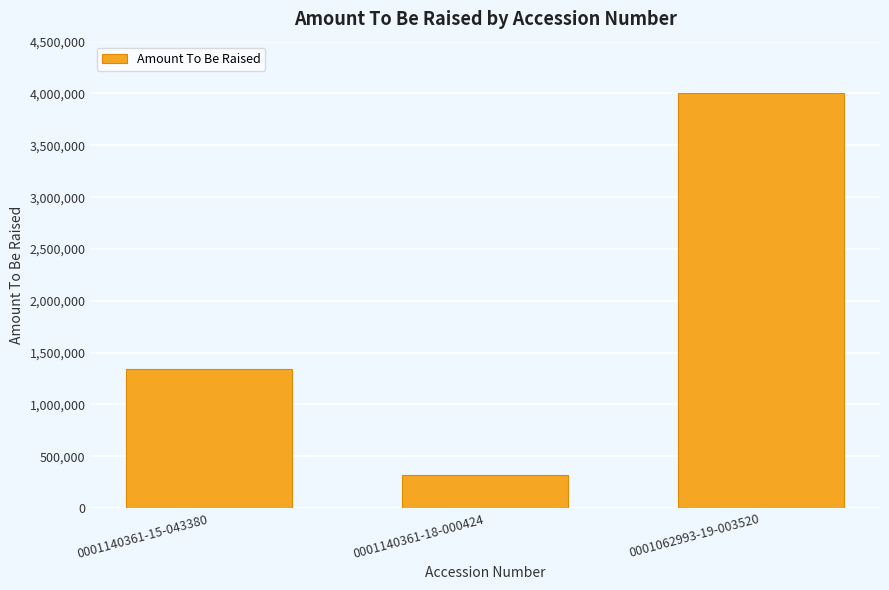

List the labels in order of value, smallest first.

0001140361-18-000424, 0001140361-15-043380, 0001062993-19-003520